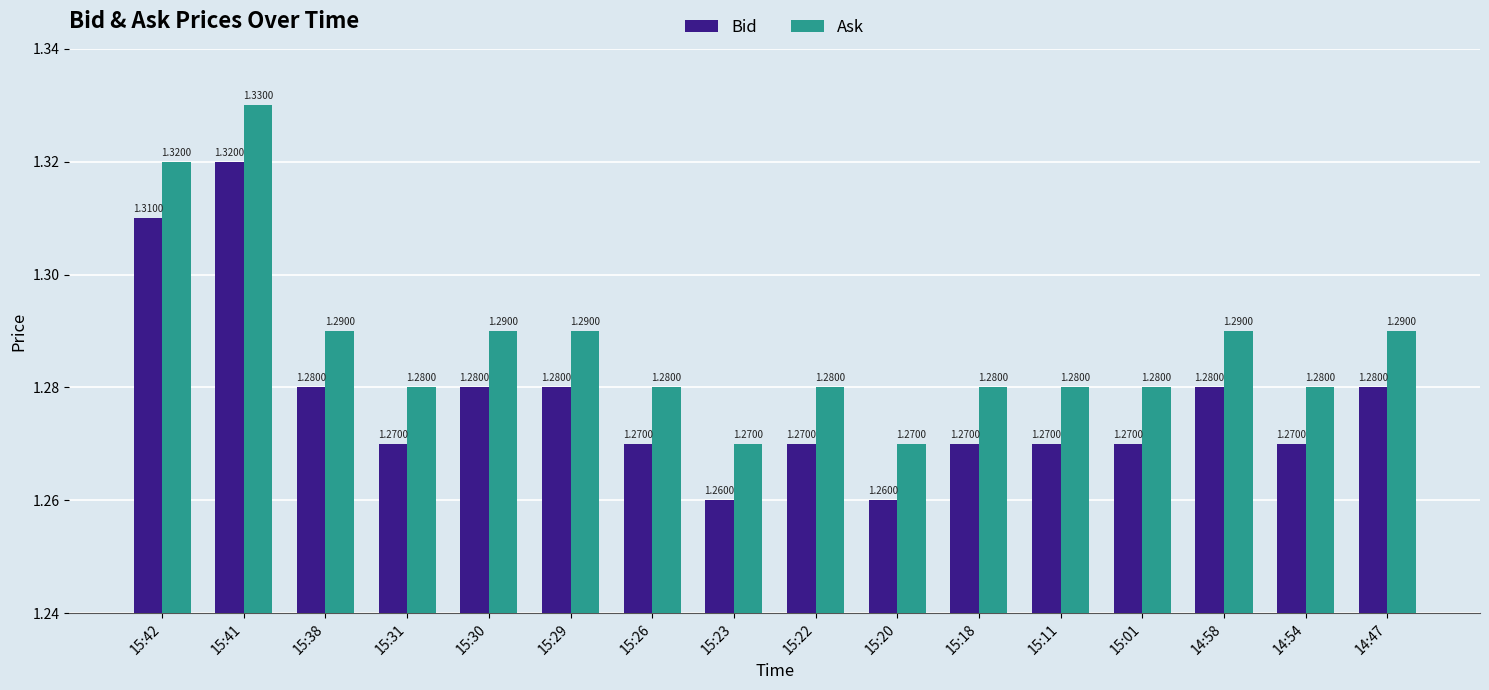

At which label does Ask reach its peak?

15:41